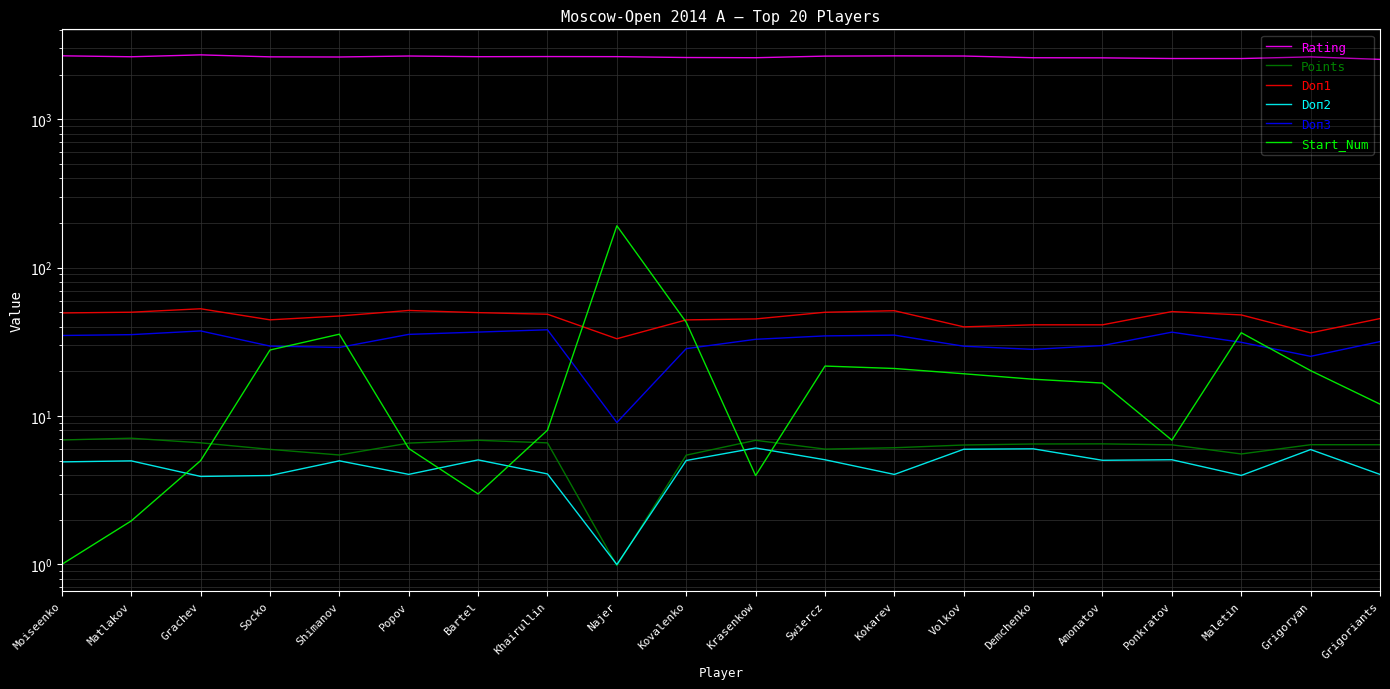

True or false: Points has more than 2 points higher than both neighbors.

True